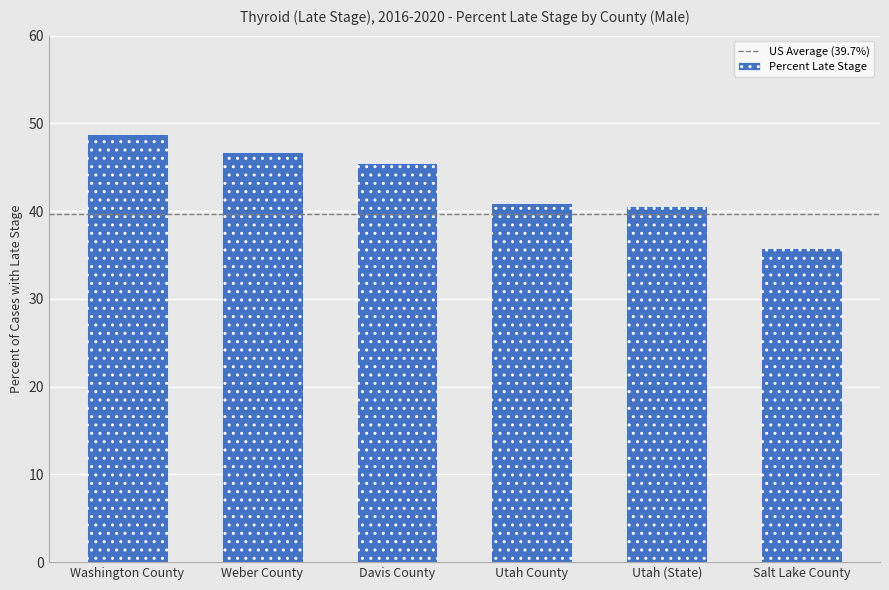

How many data points does each series have?

6